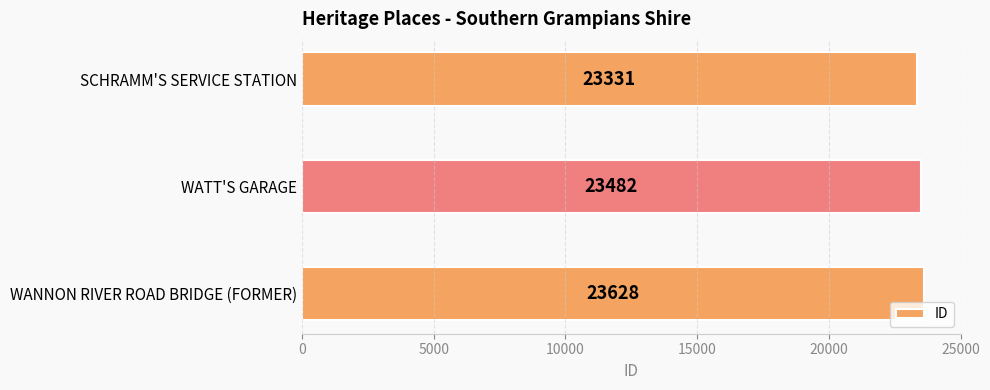

What is the sum of all values?

70441